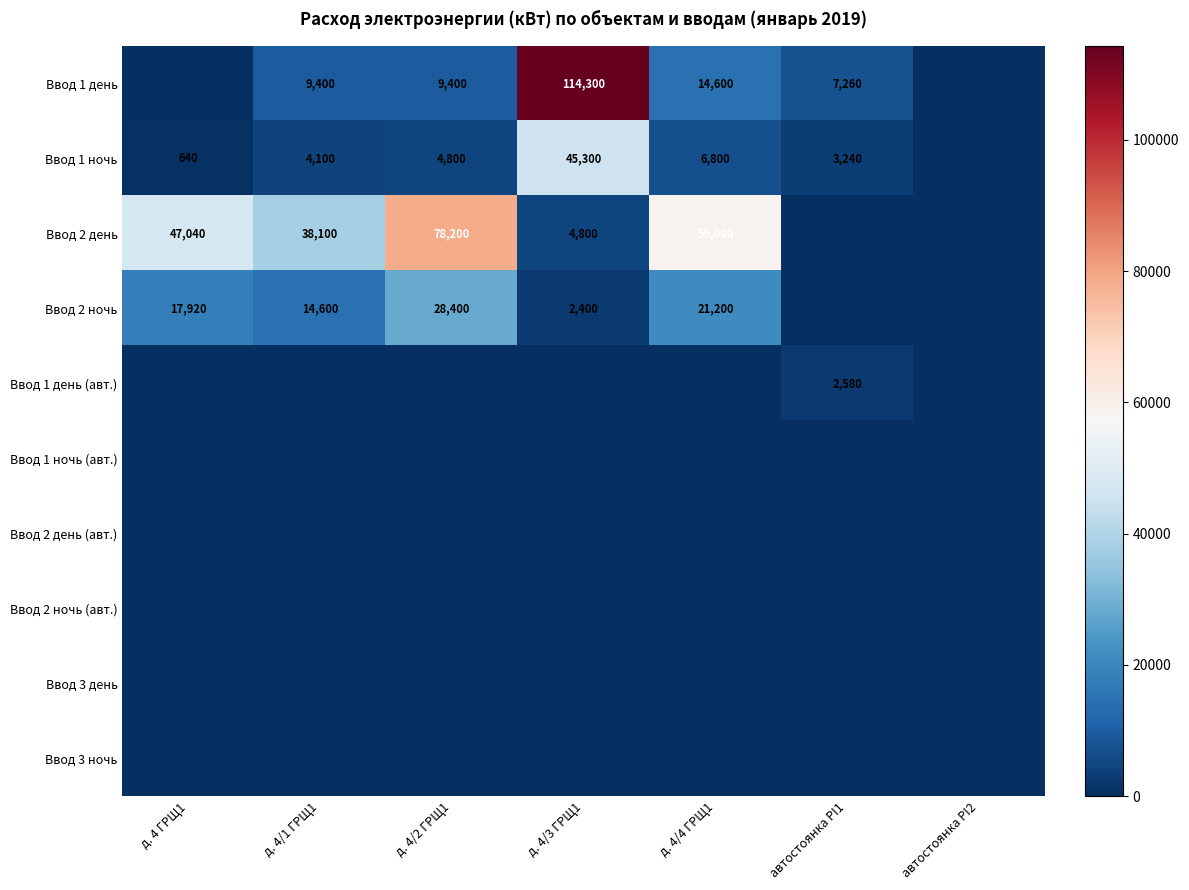

What is the maximum value shown in the chart?

114300